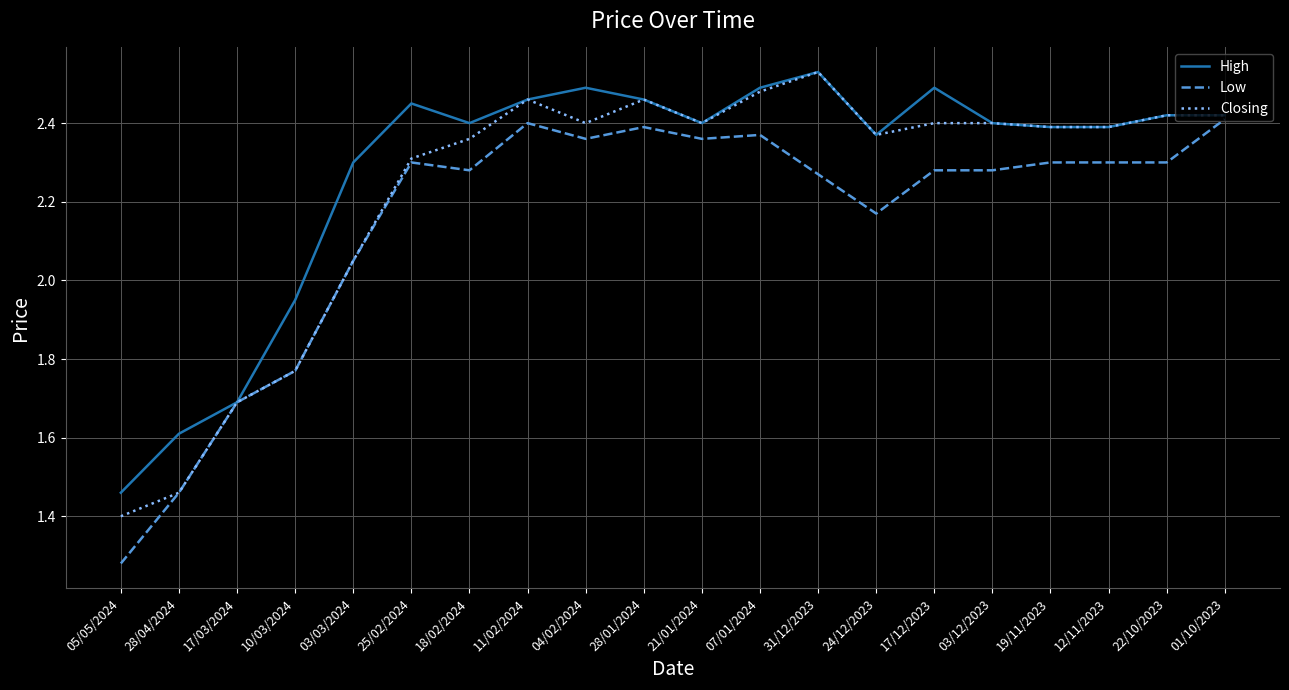

At which label is Low closest to 1?

05/05/2024